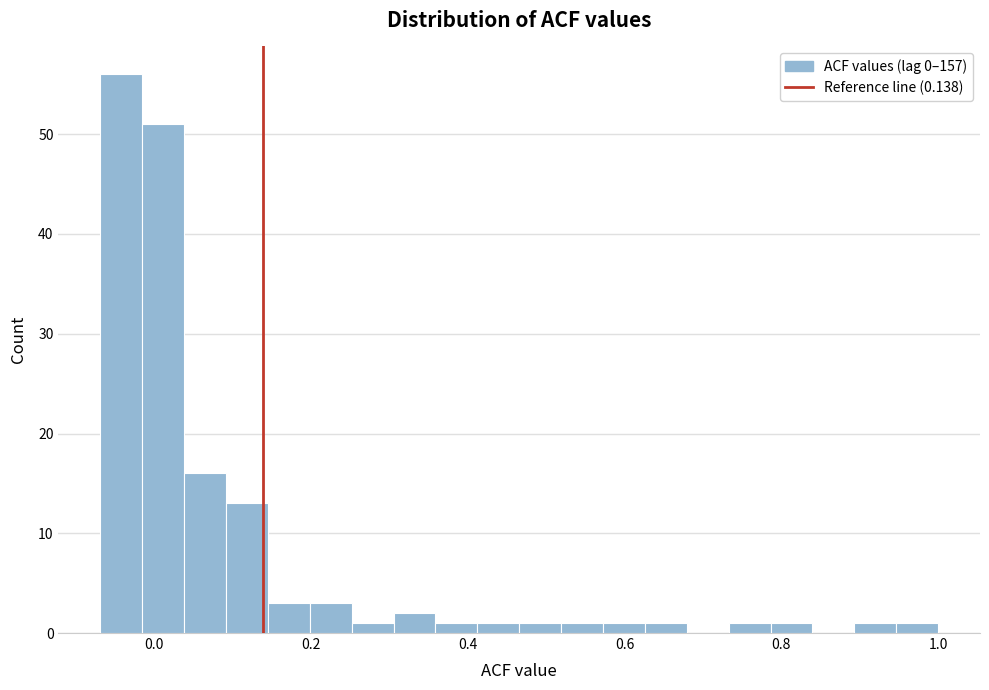

Around what value on the x-axis is the tallest bar? Give the approximate position of its centre, as read against the axis.

-0.04